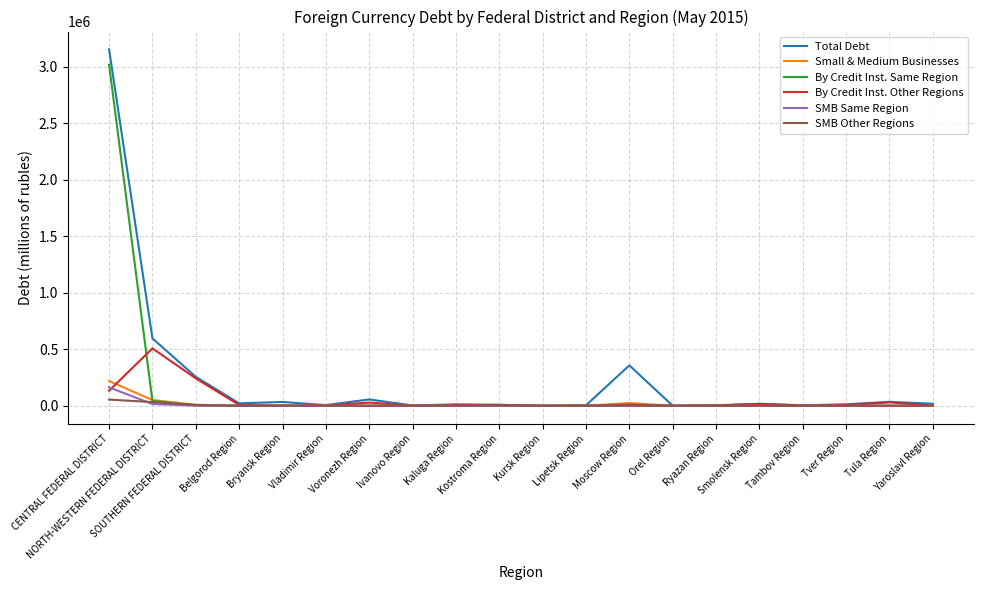

Which series has the widest spread of values?

Total Debt